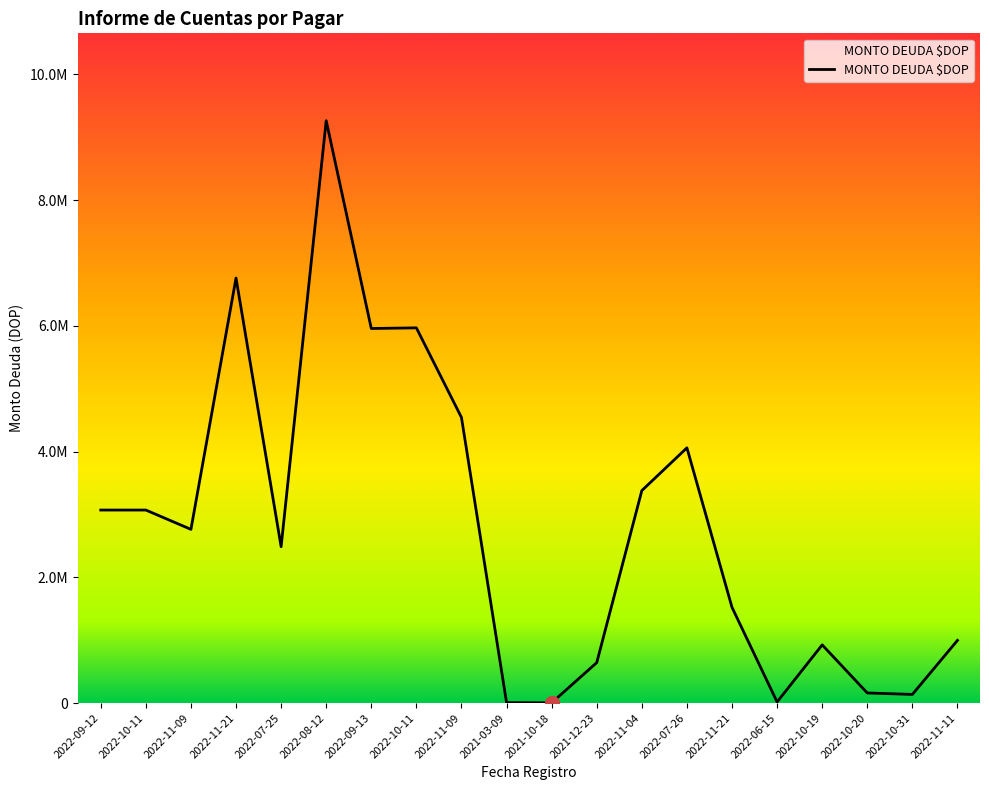

What is the change in value from 2022-11-21 to 2022-10-11?

-791841.8